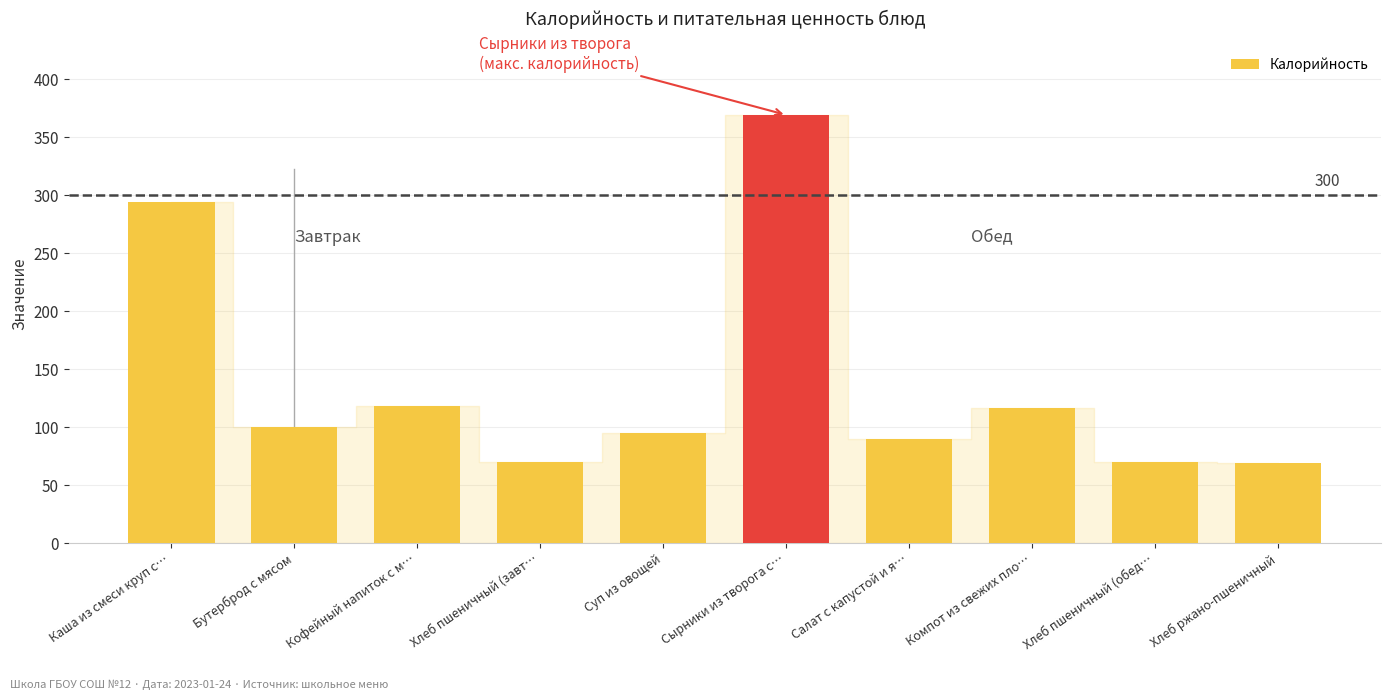

What is the average value?

139.3